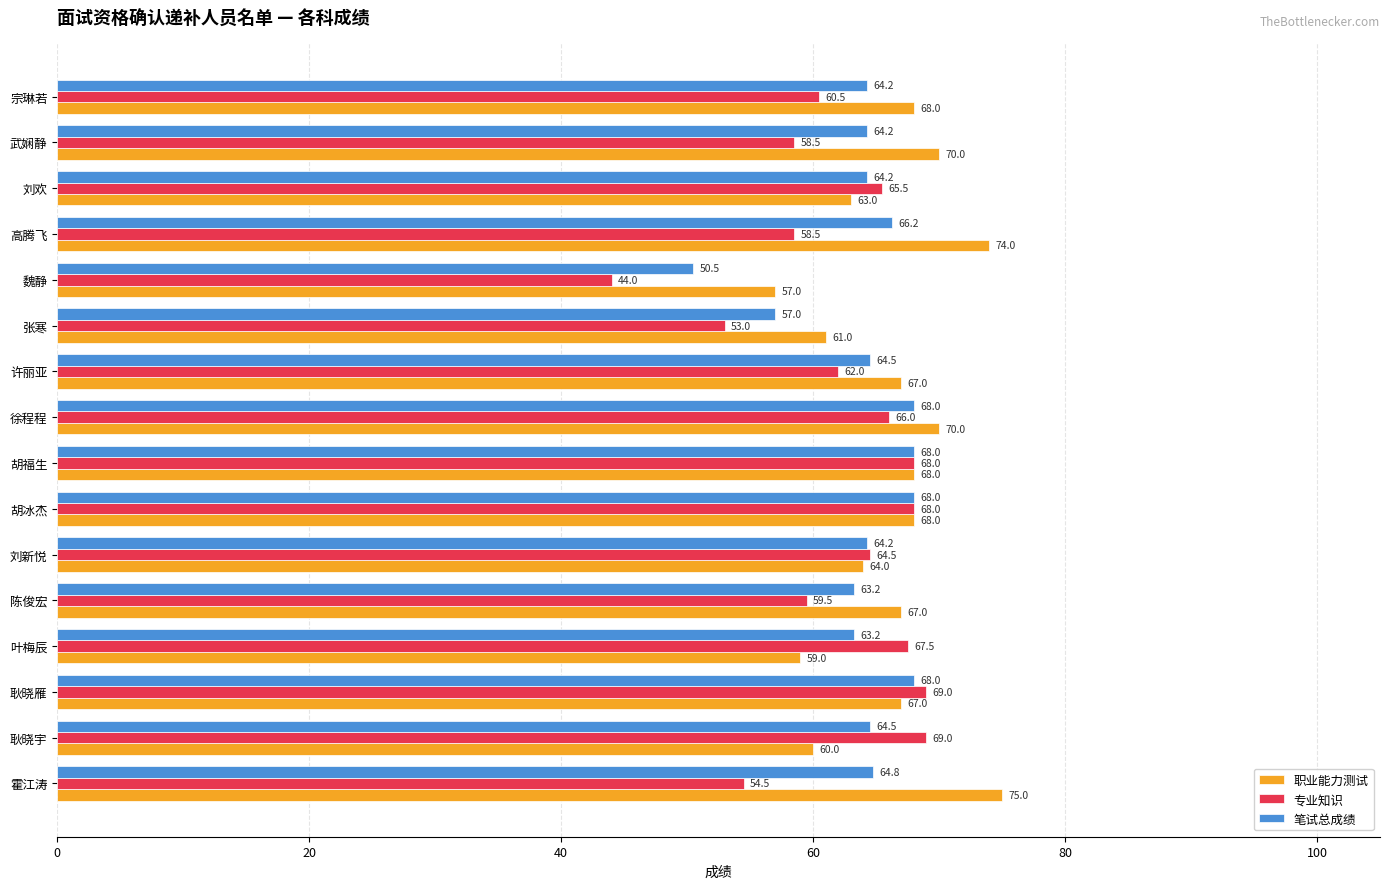

Which series has the largest total across all categories?

职业能力测试